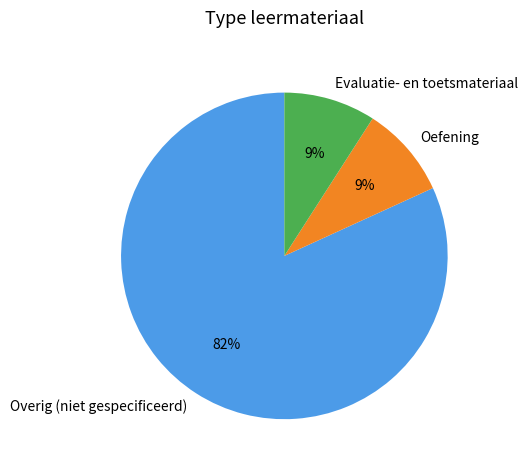

How many slices are in this pie chart?

3